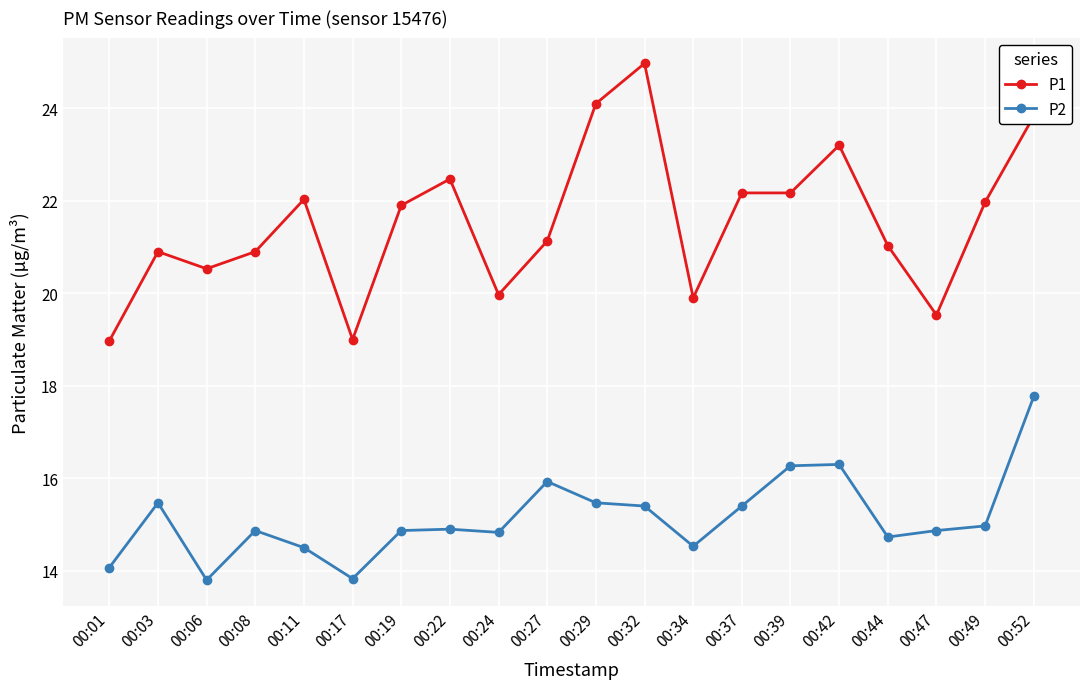

What is the value of the P1 point at the 9th from the left?

20.0